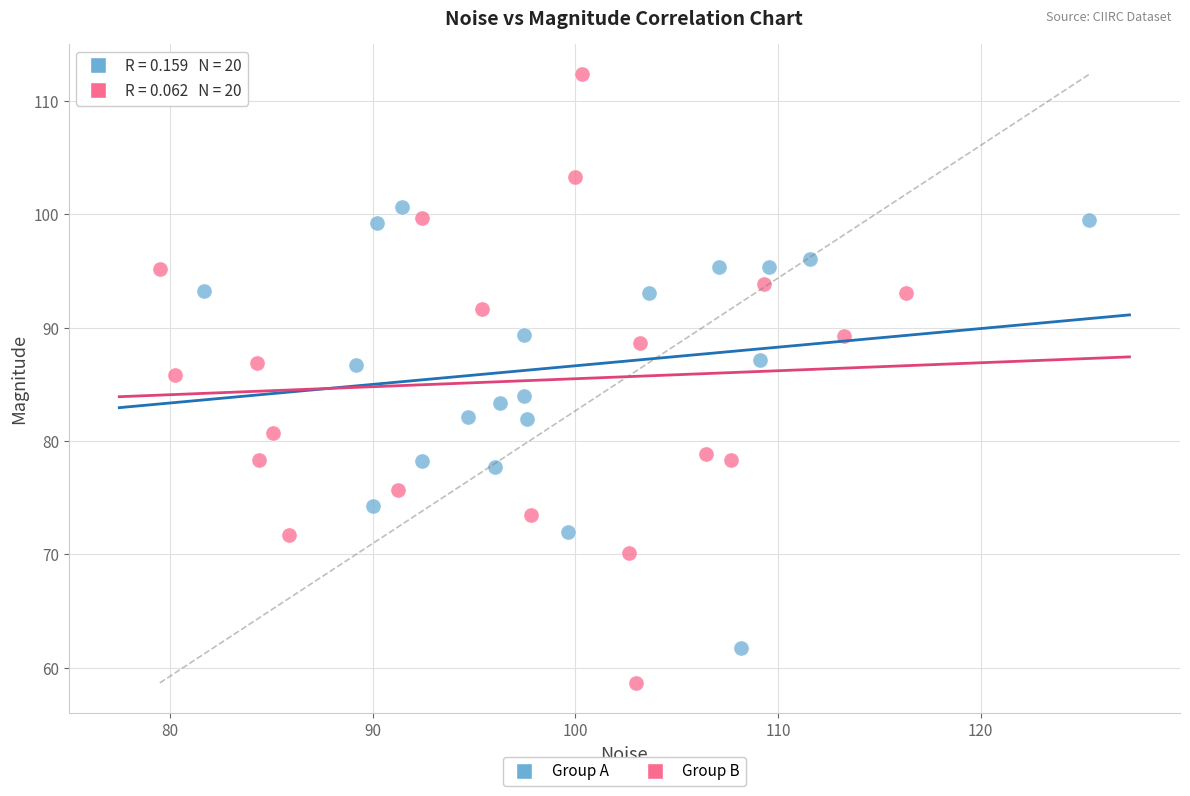

Which series contains the highest Y value?

Group B